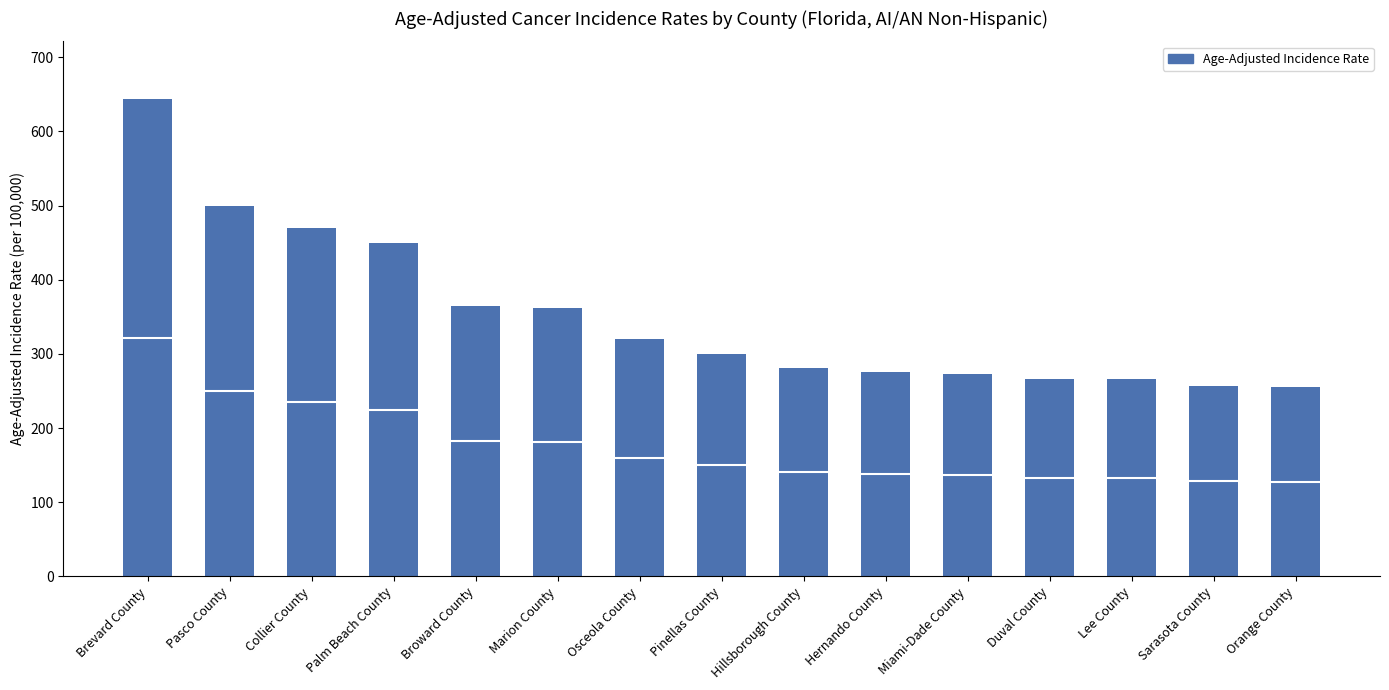

The value of Age-Adjusted Incidence Rate (upper half) at Brevard County is 322.1. True or false?

True